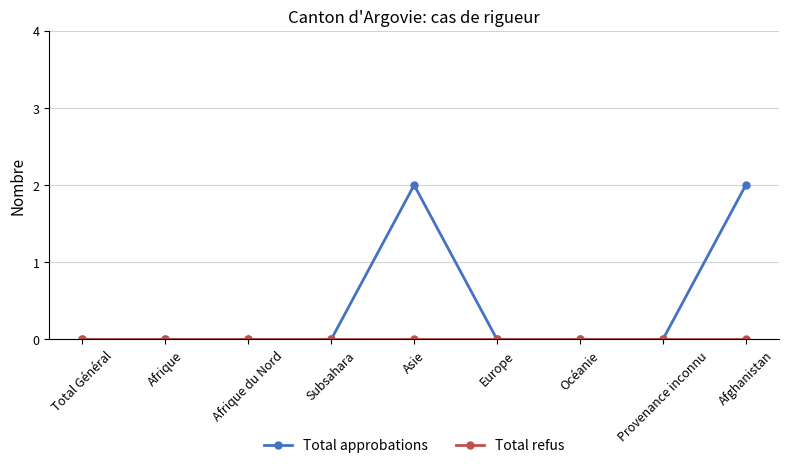

Which series changed the most between Océanie and Afghanistan?

Total approbations